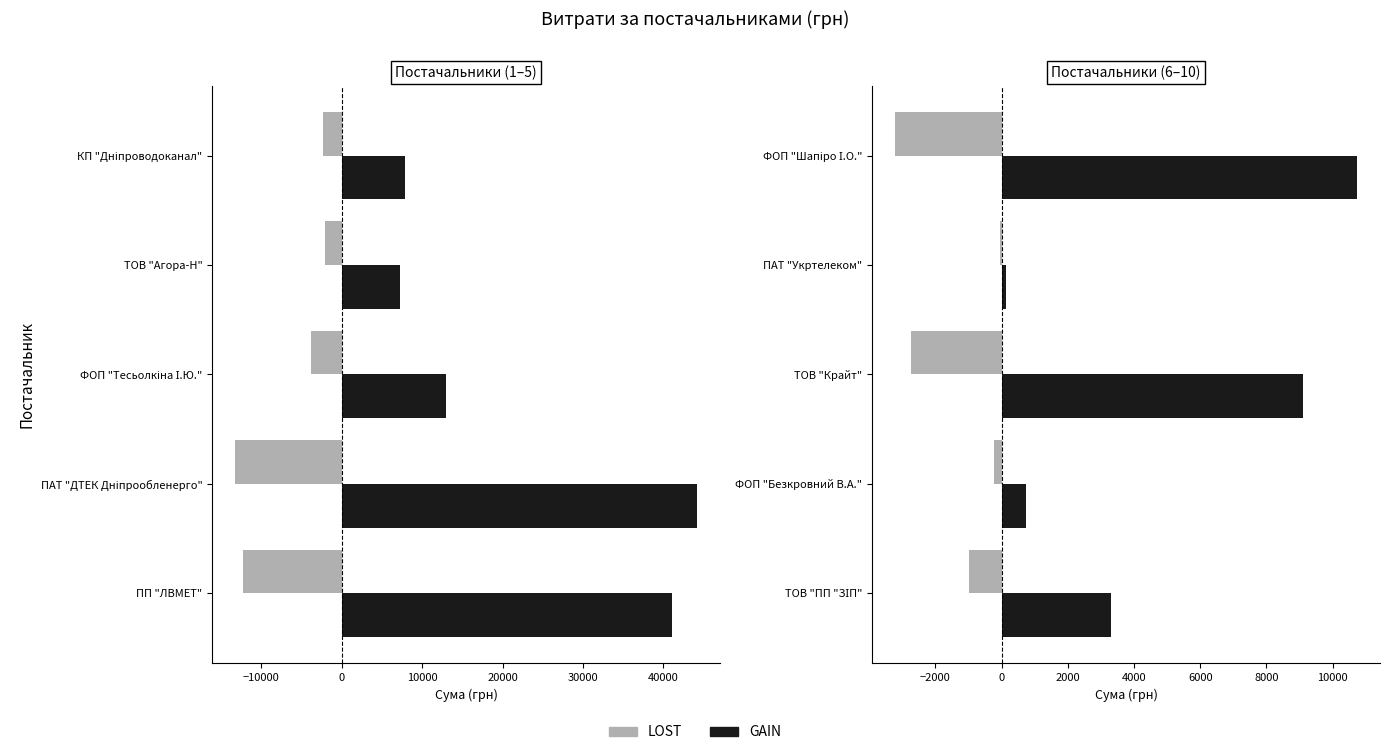

What is the value of the GAIN bar at the 1st from the left?

10734.9